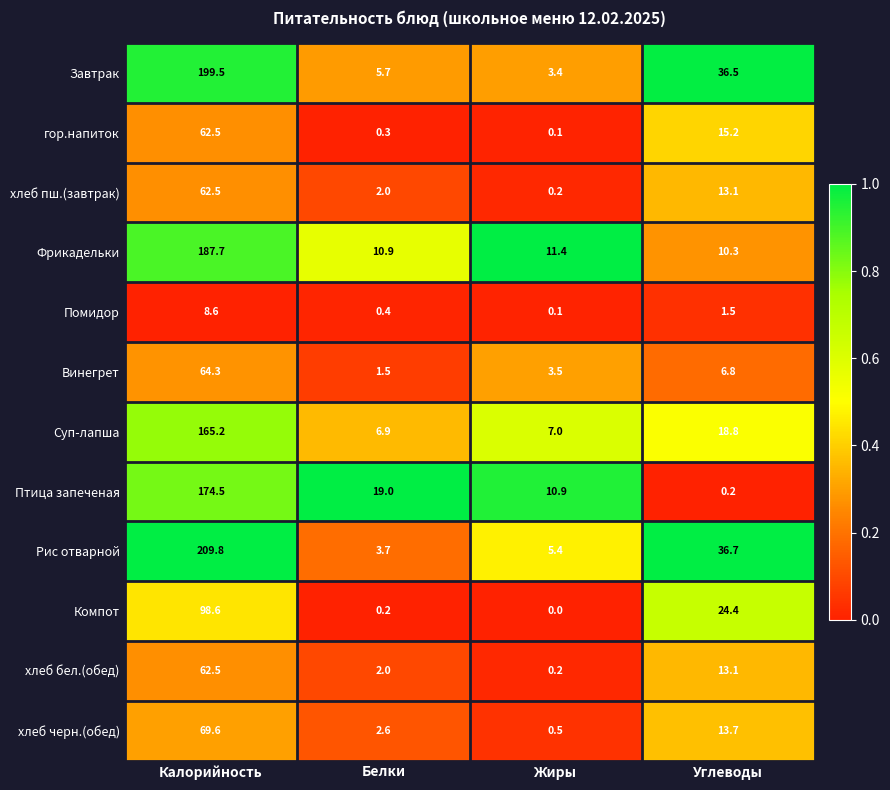

At how many categories does at least one series exceed 0?

4